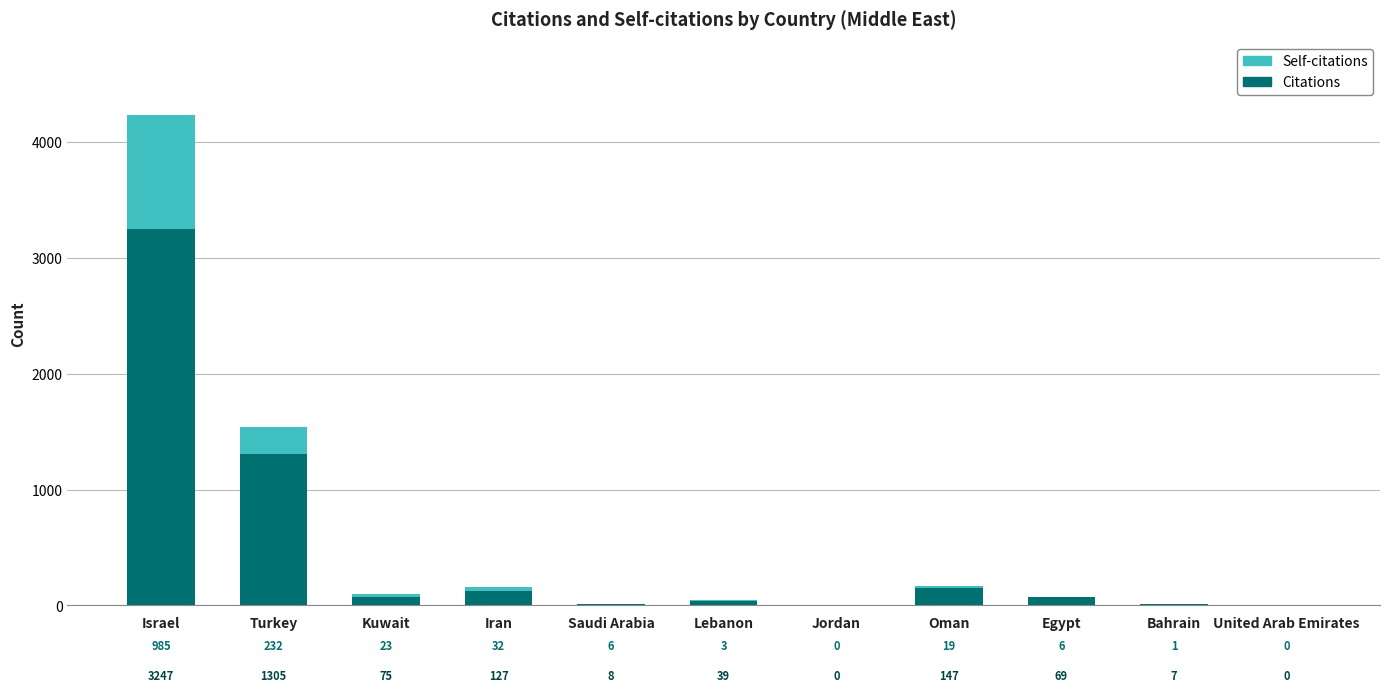

Reading left to right, what are the values for Citations?

Israel=3247	Turkey=1305	Kuwait=75	Iran=127	Saudi Arabia=8	Lebanon=39	Jordan=0	Oman=147	Egypt=69	Bahrain=7	United Arab Emirates=0